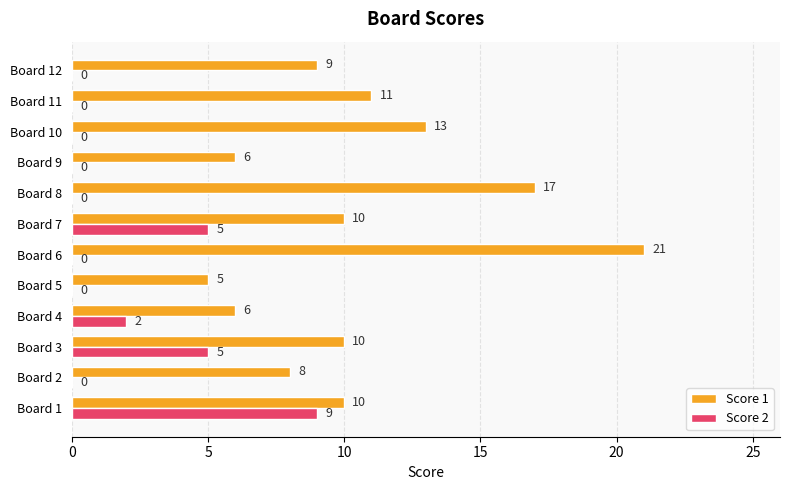

How many data points in Score 2 are above 0?

4